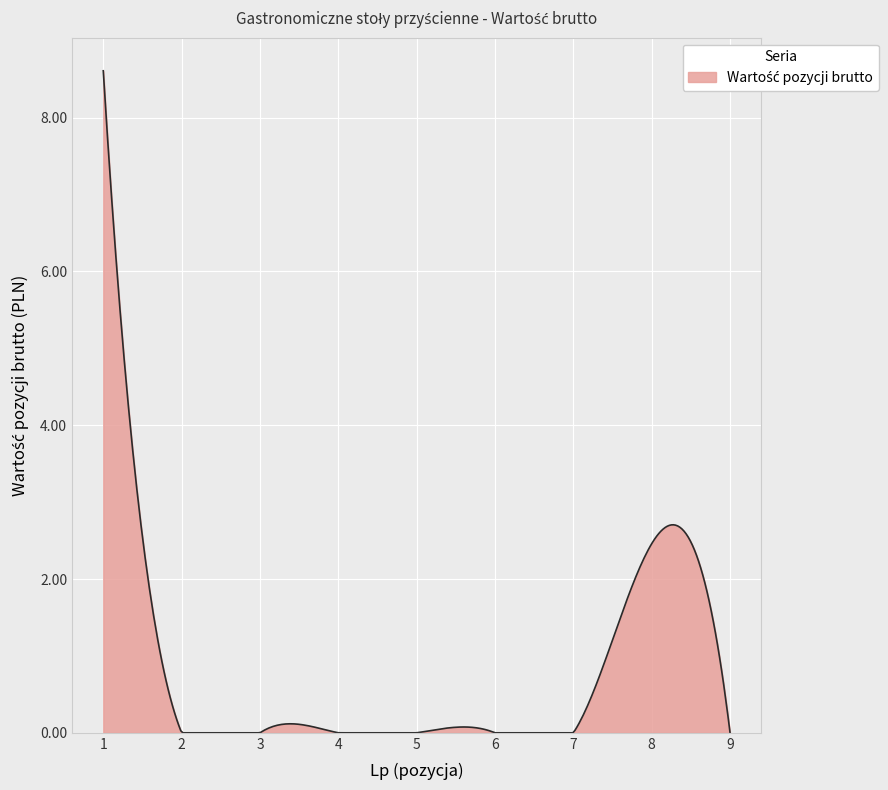

What is the difference between the maximum and minimum values?

8.6